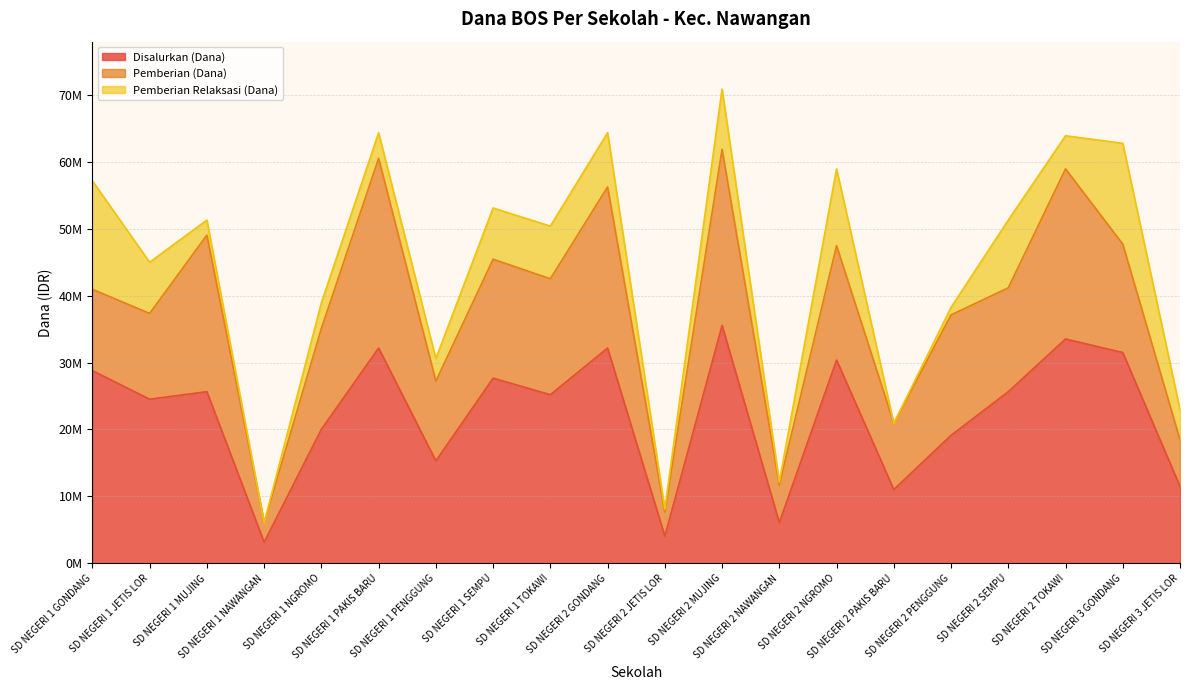

What is the total value across all series at SD NEGERI 1 PAKIS BARU?

64350000